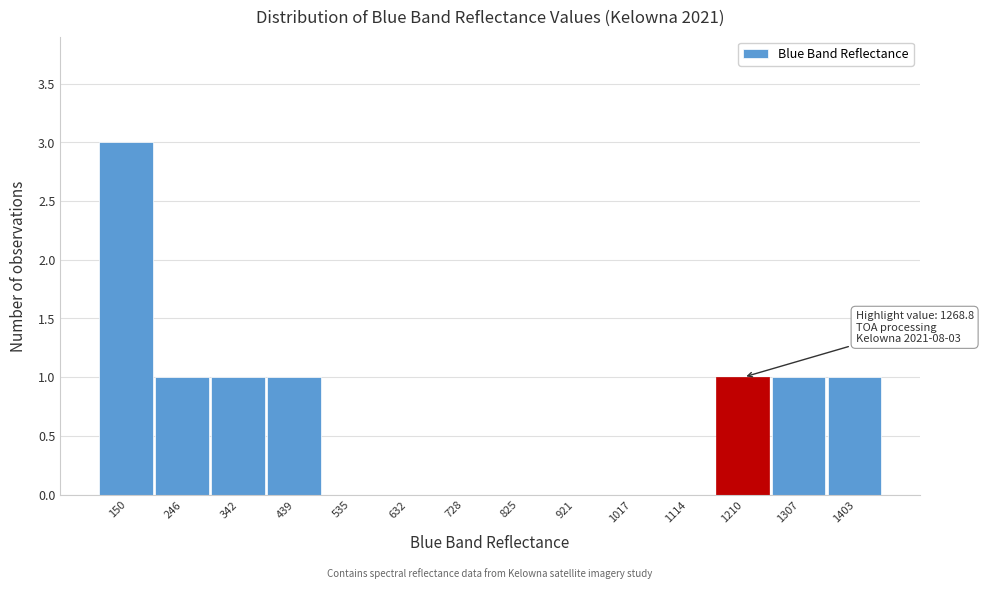

Reading left to right, transcribe all the data shown in this chart.

150=3	246=1	342=1	439=1	535=0	632=0	728=0	825=0	921=0	1017=0	1114=0	1210=1	1307=1	1403=1